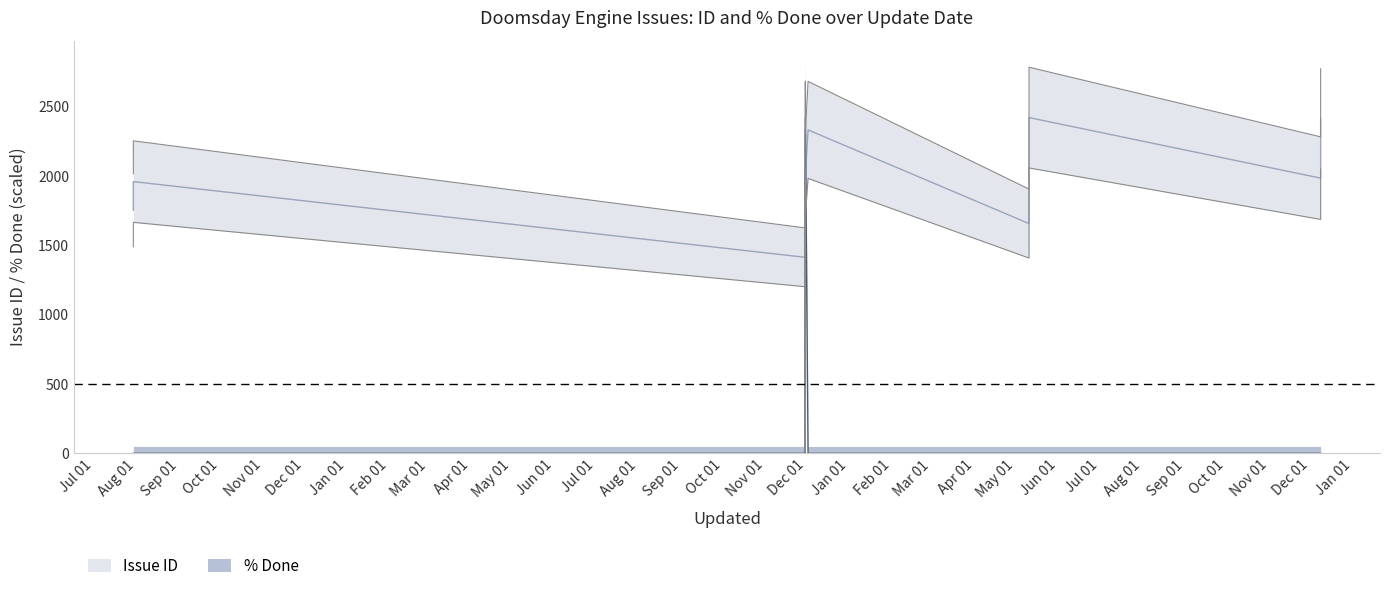

How many data points does each series have?

17